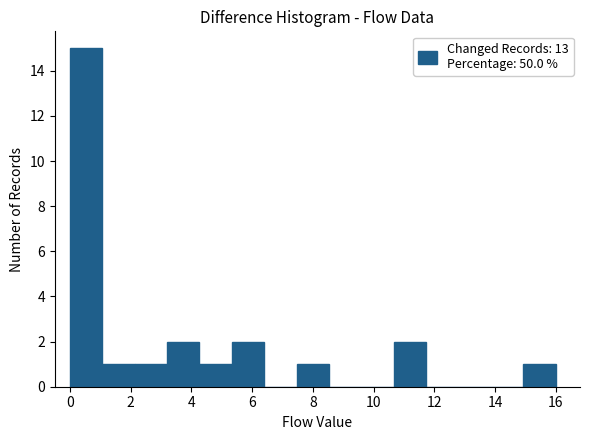

What is the height of the bar covering 7.4 to 8.6 on the x-axis? Neither the bar edges nor the heights are printed on the chart, so give them approximately, as read against the axes.

1